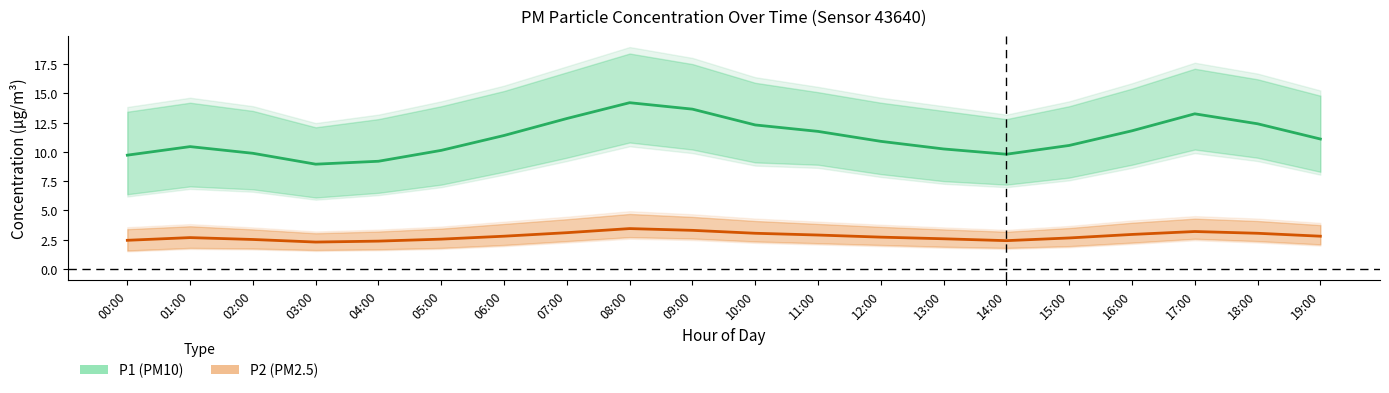

The value of P1 (PM10) mean at 11:00 is 11.8. True or false?

True